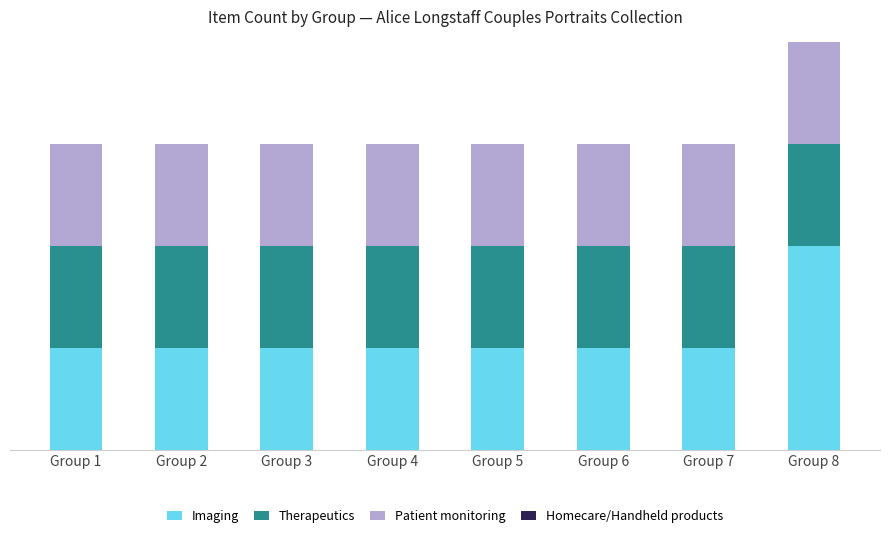

Does the chart contain any negative values?

No